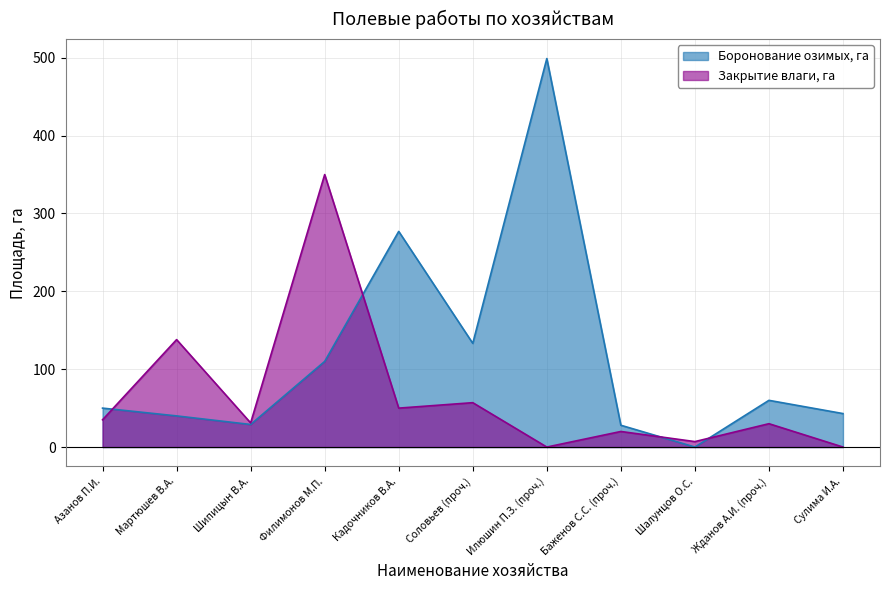

What is the total value across all series at Жданов А.И. (проч.)?

90.0